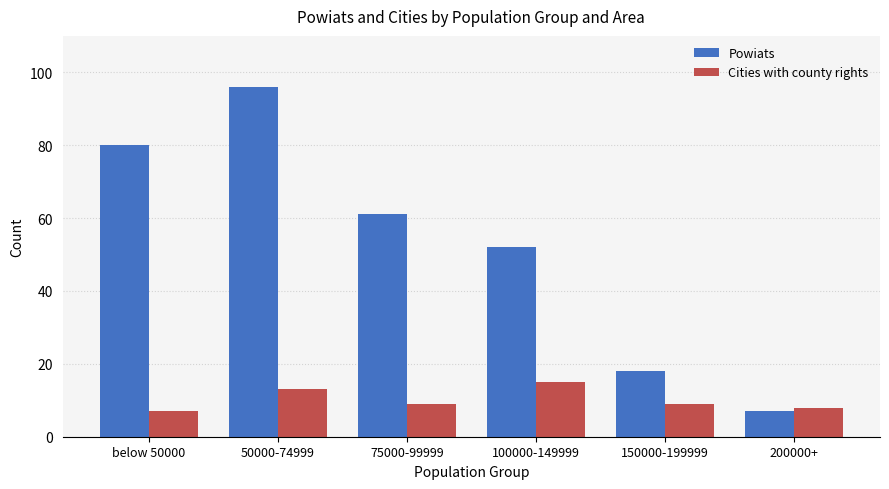

Which label corresponds to the largest value in the chart?

50000-74999